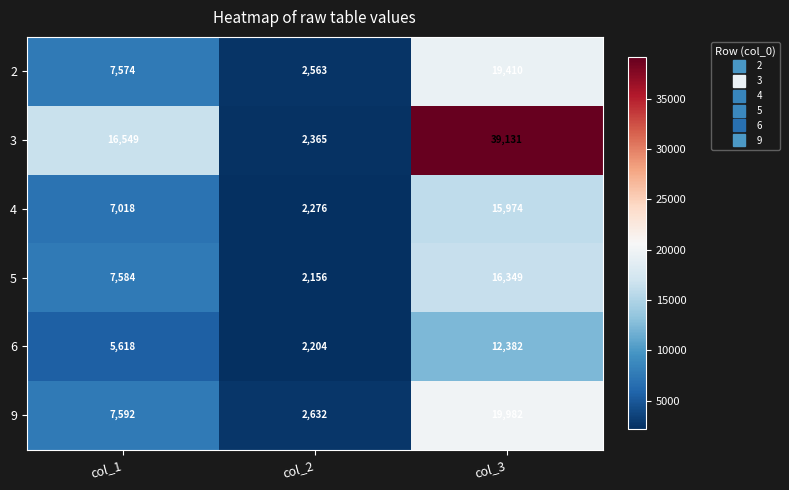

List the series in order of their peak value, lowest first.

6, 4, 5, 2, 9, 3